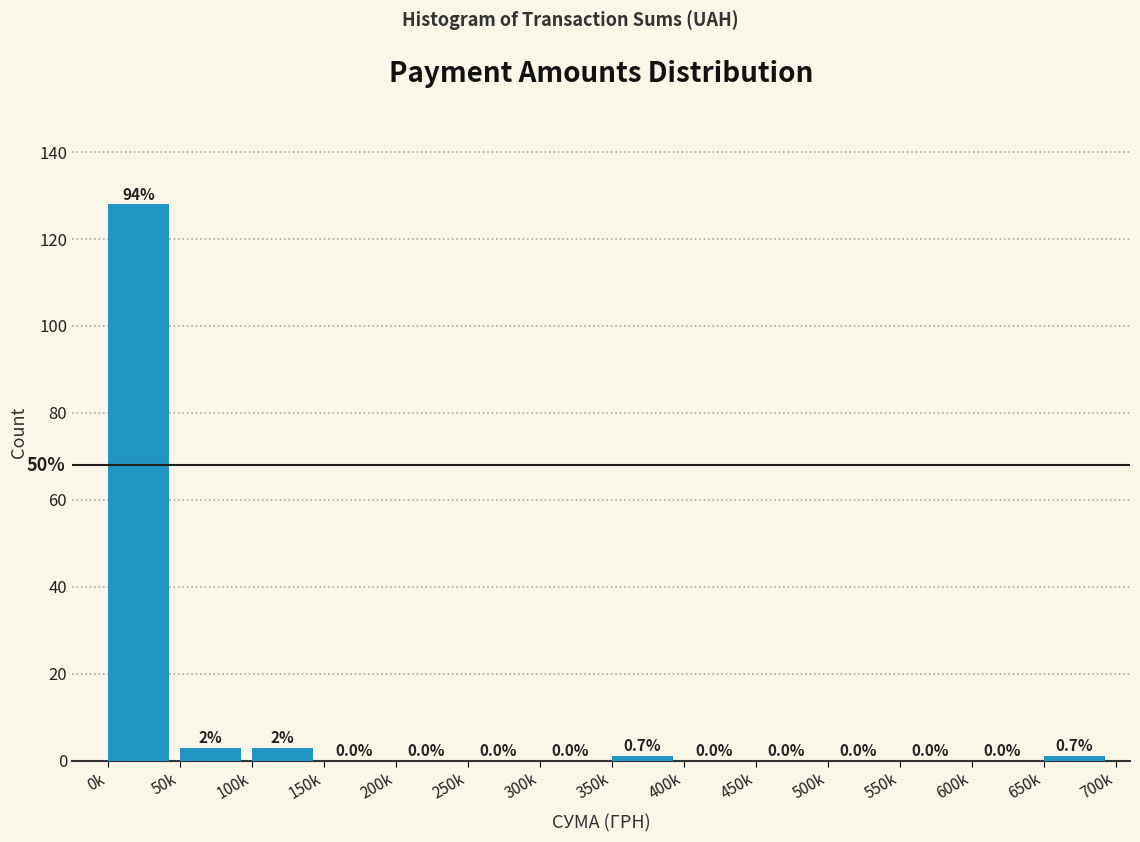

Reading left to right, list all the values displayed in this chart.

0k=128	50k=3	100k=3	150k=0	200k=0	250k=0	300k=0	350k=1	400k=0	450k=0	500k=0	550k=0	600k=0	650k=1